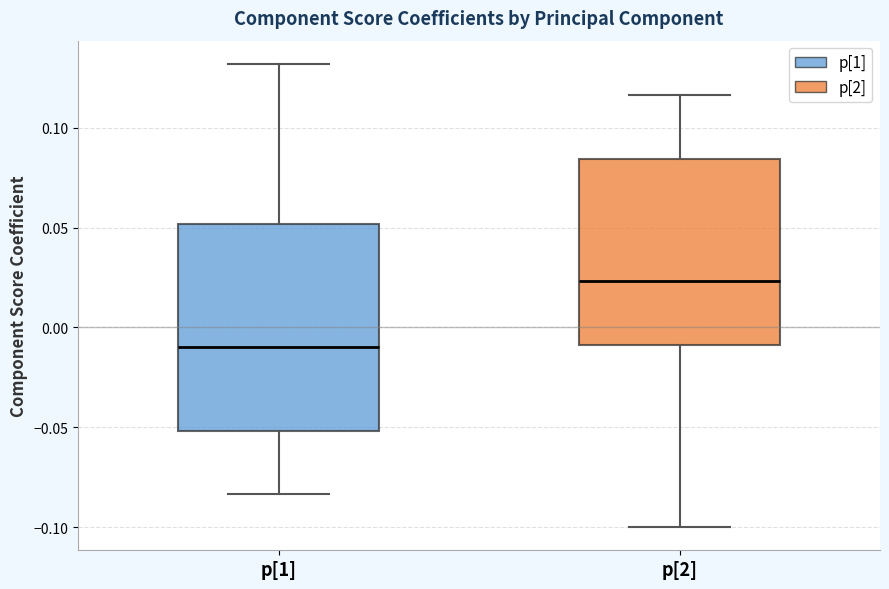

Where does the lower whisker of the box for p[2] end on the y-axis? The values are not printed on the chart, so give them approximately, as read against the axis.

-0.100